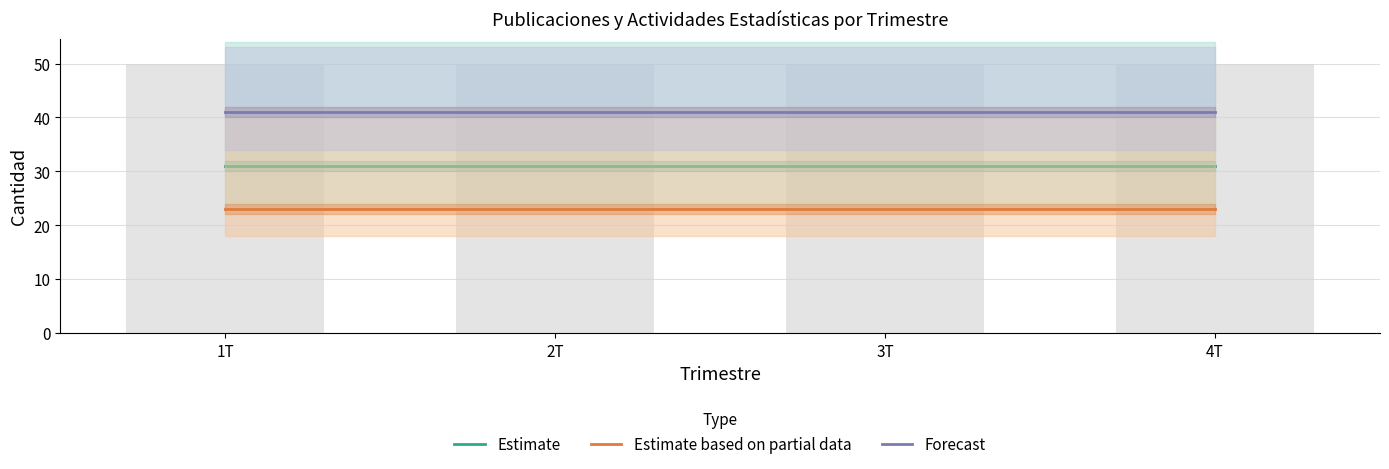

Reading right to left, extract all data points from this chart.

Estimate: 4T=31	3T=31	2T=31	1T=31
Estimate based on partial data: 4T=23	3T=23	2T=23	1T=23
Forecast: 4T=41	3T=41	2T=41	1T=41